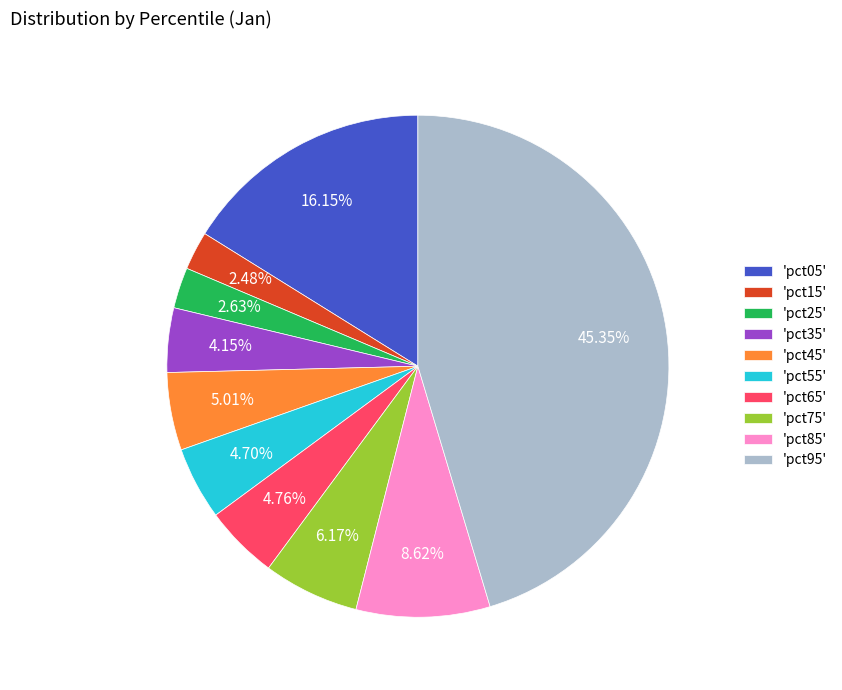

Is there a majority slice in this chart?

No